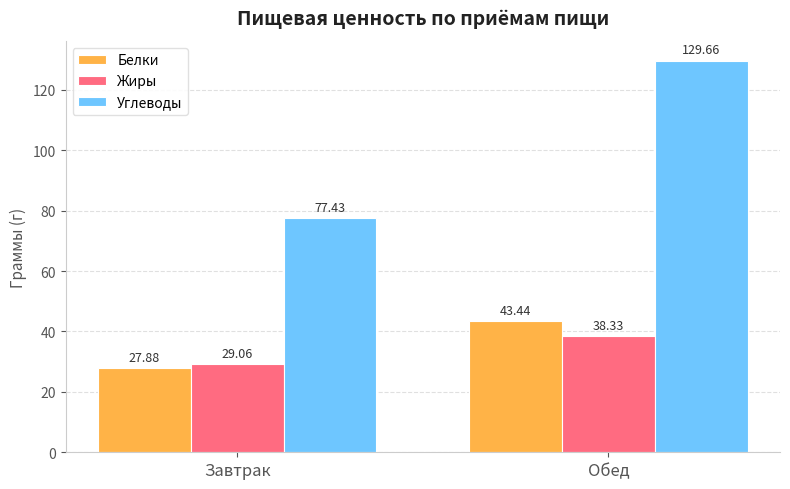

How many series are shown in this chart?

3